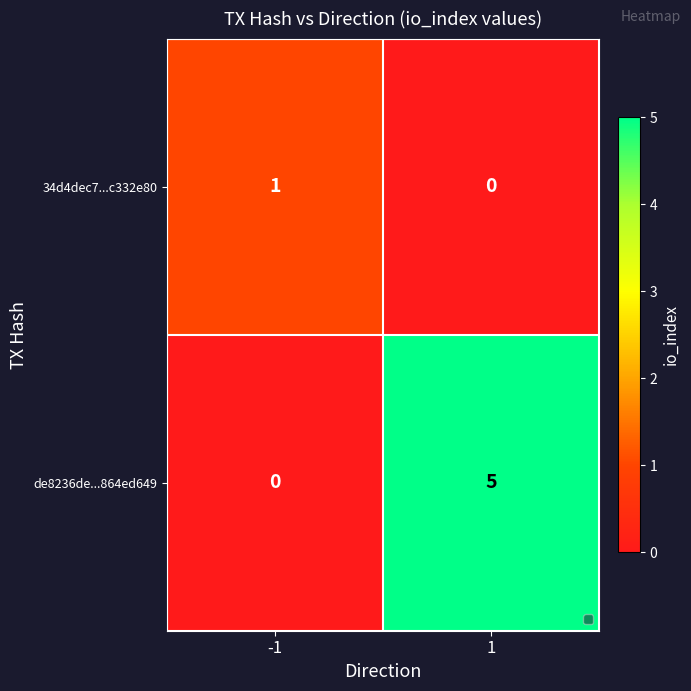

Rank the series at 1 from lowest to highest value.

34d4dec7...c332e80, de8236de...864ed649